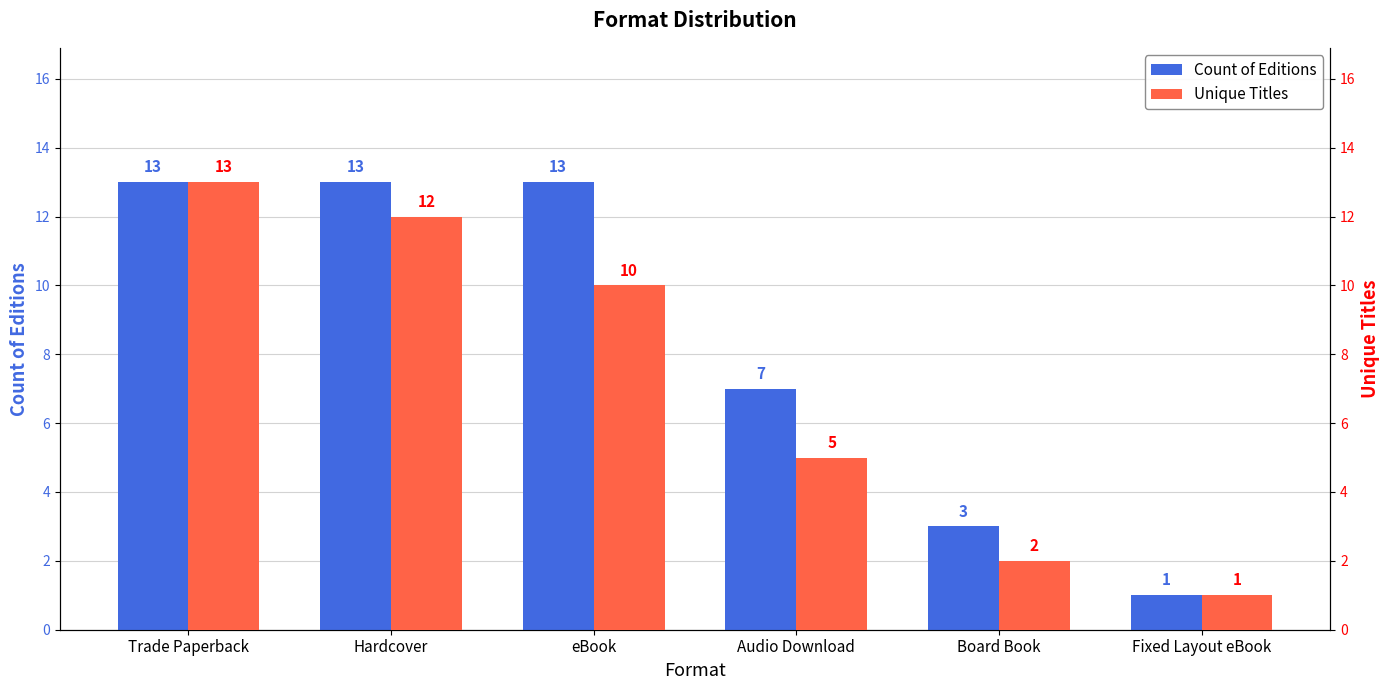

How many values in the Unique Titles series exceed 10?

2